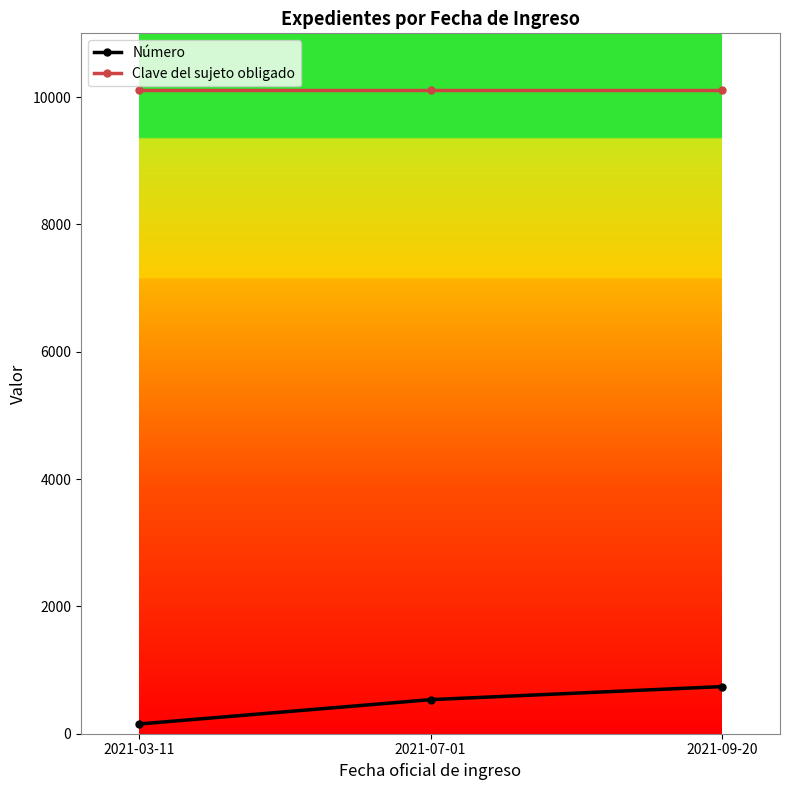

Which series has the largest total across all categories?

Clave del sujeto obligado